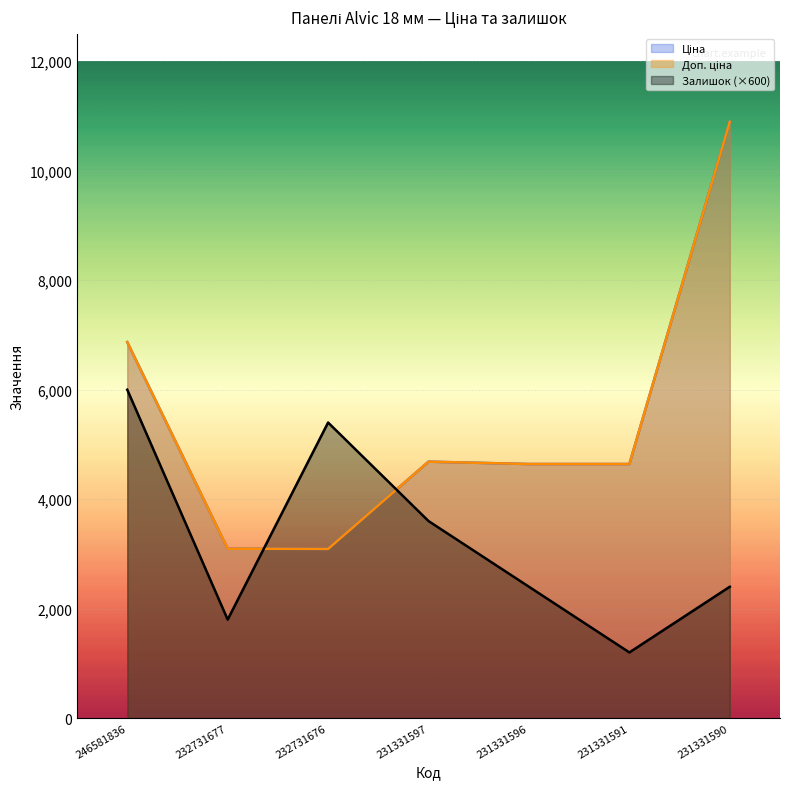

At which label is Залишок closest to 3600?

231331597